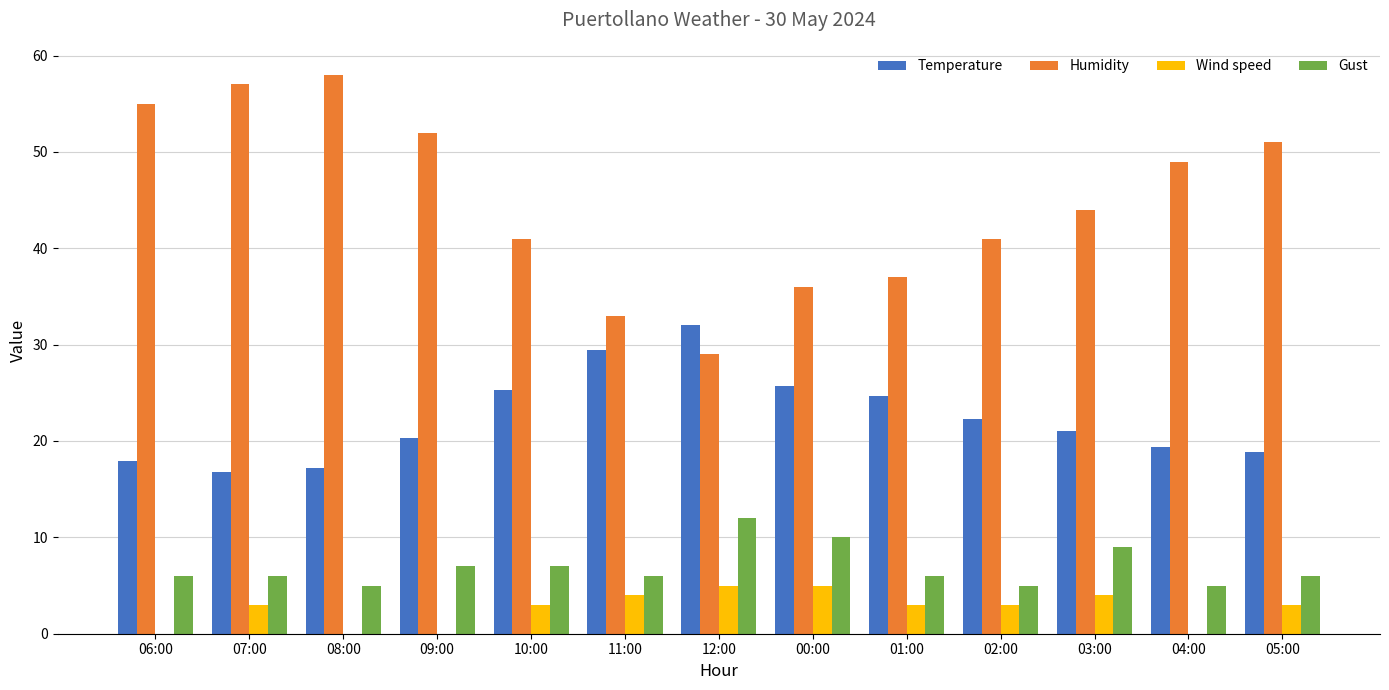

What is the sum of the Wind speed values at 09:00 and 11:00?

4.0